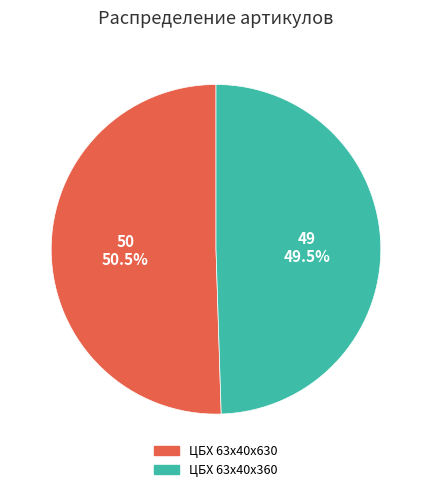

What is the smallest slice in the pie chart?

ЦБХ 63х40х360